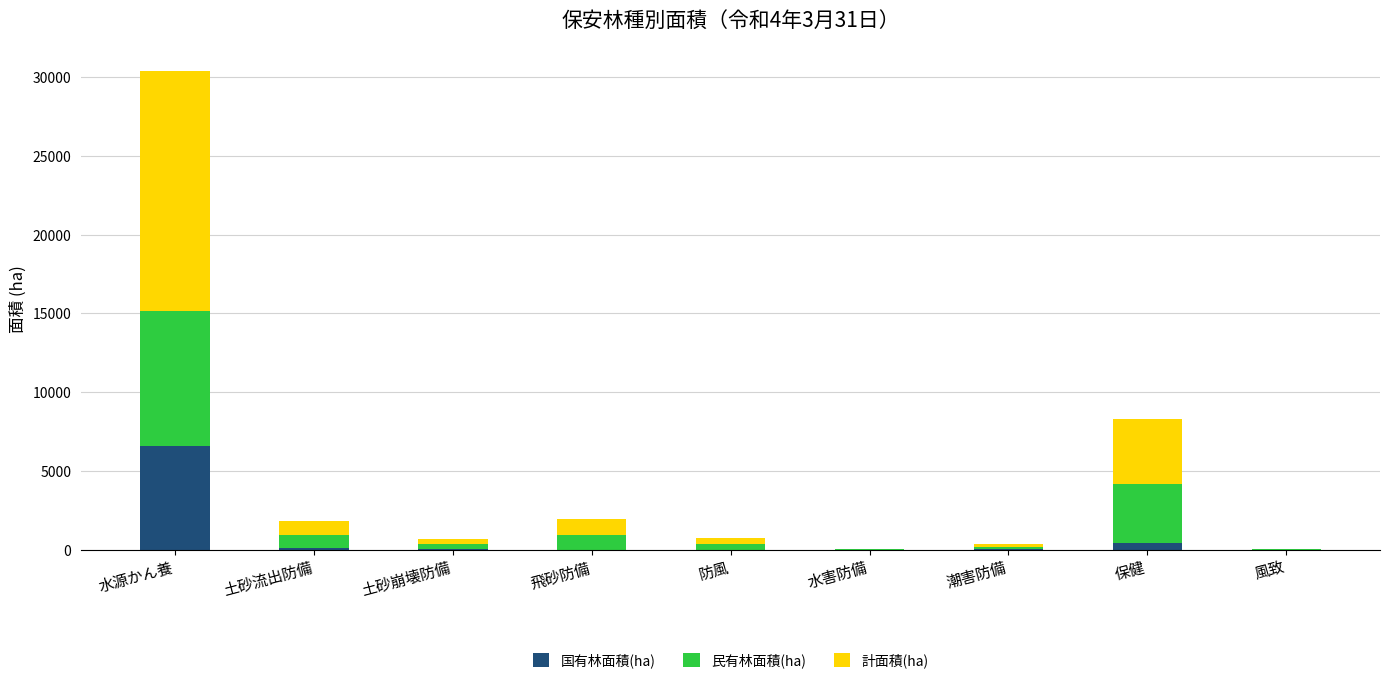

Which category has the highest value in the 国有林面積(ha) series?

水源かん養